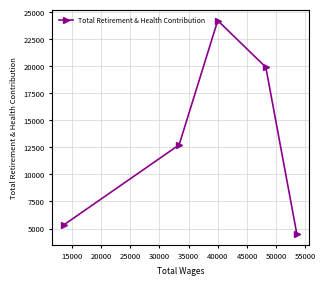

Reading left to right, transcribe all the data shown in this chart.

5351	12728	24215	19907	4481